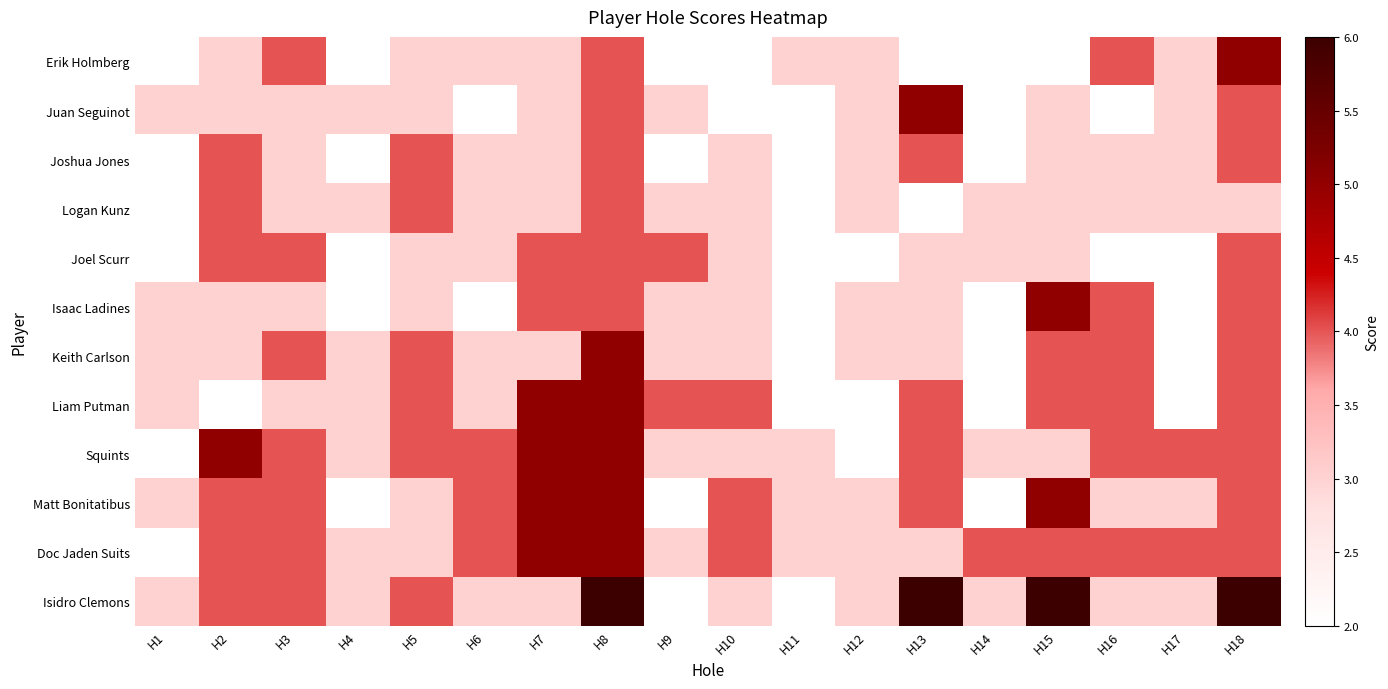

Rank the series at H13 from highest to lowest value.

Isidro Clemons, Juan Seguinot, Joshua Jones, Liam Putman, Squints, Matt Bonitatibus, Joel Scurr, Isaac Ladines, Keith Carlson, Doc Jaden Suits, Erik Holmberg, Logan Kunz